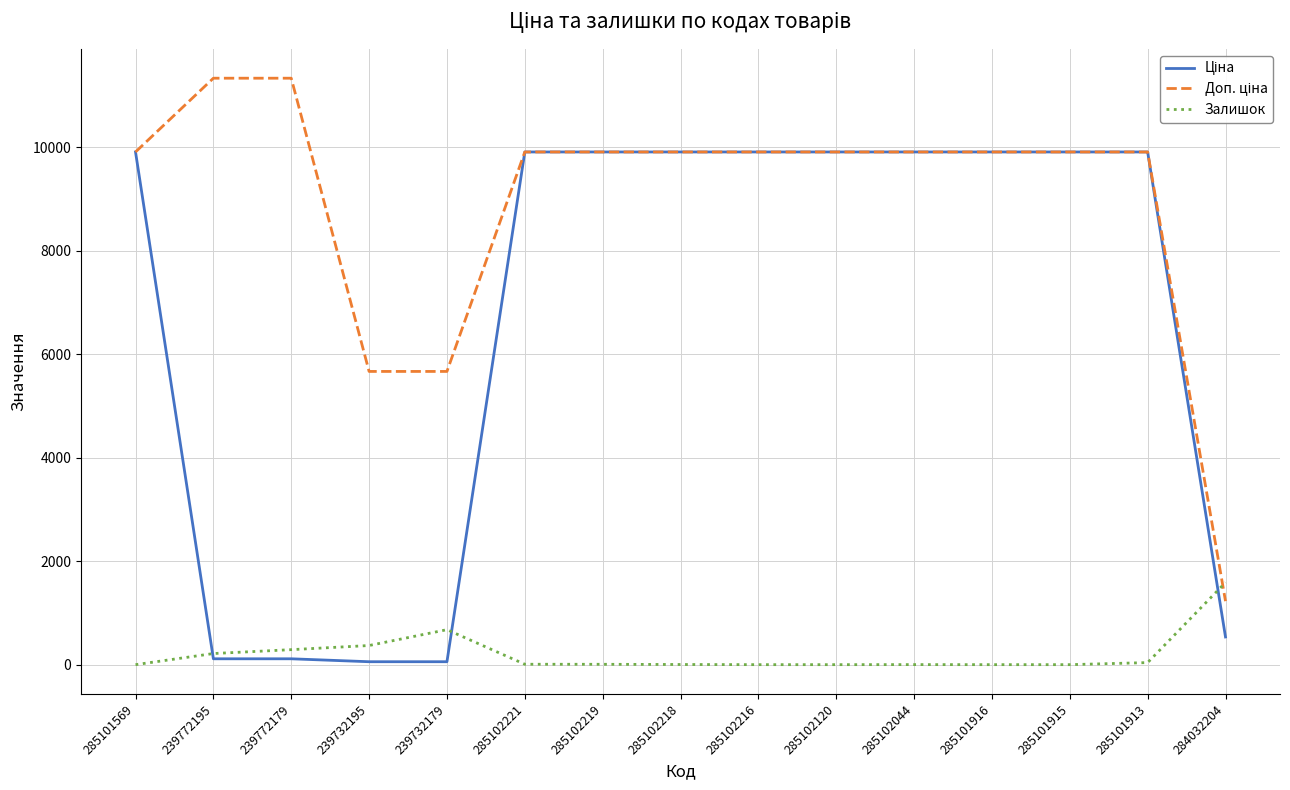

How many lines are shown in the chart?

3